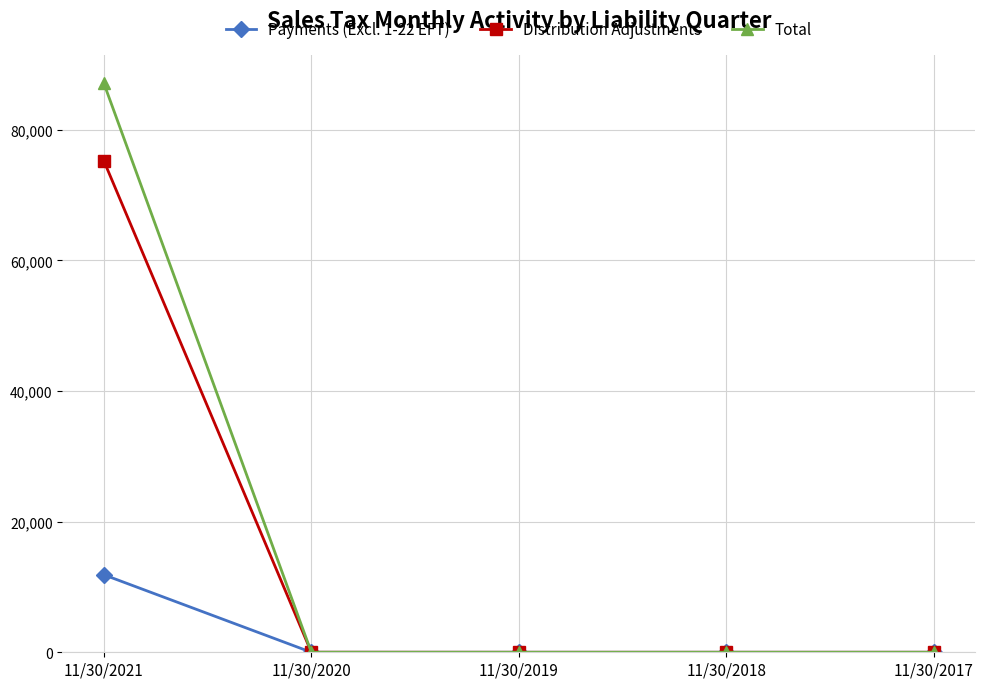

Rank the series by their maximum value, from lowest to highest.

Payments (Excl. 1-22 EFT), Distribution Adjustments, Total